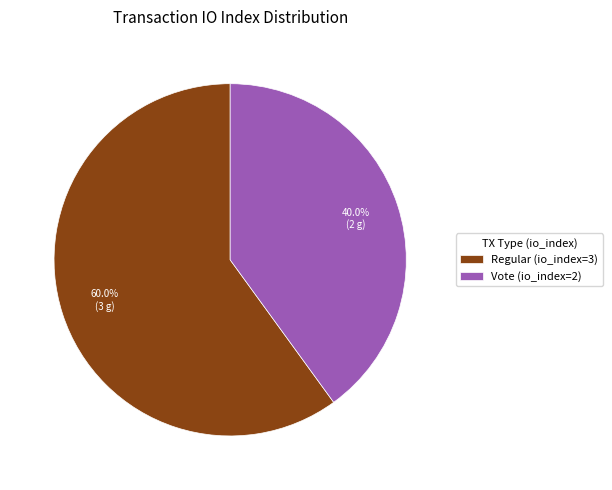

Which category has the biggest portion of the pie?

Regular (io_index=3)